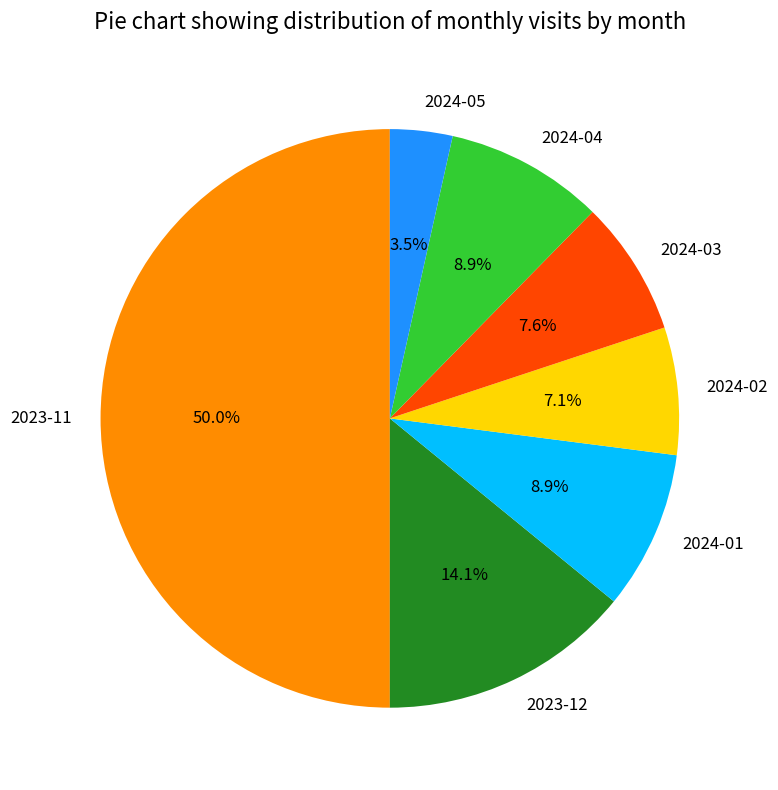

Between 2023-12 and 2024-03, which is larger?

2023-12